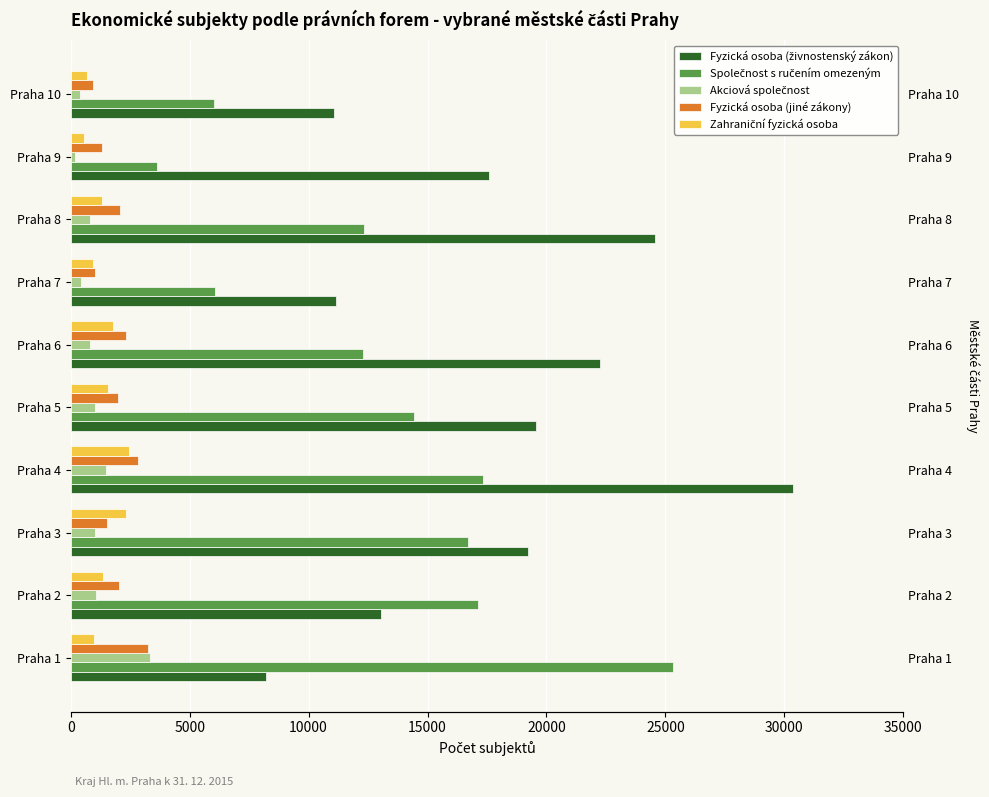

What are all the series names shown in the legend?

Fyzická osoba (živnostenský zákon), Společnost s ručením omezeným, Akciová společnost, Fyzická osoba (jiné zákony), Zahraniční fyzická osoba